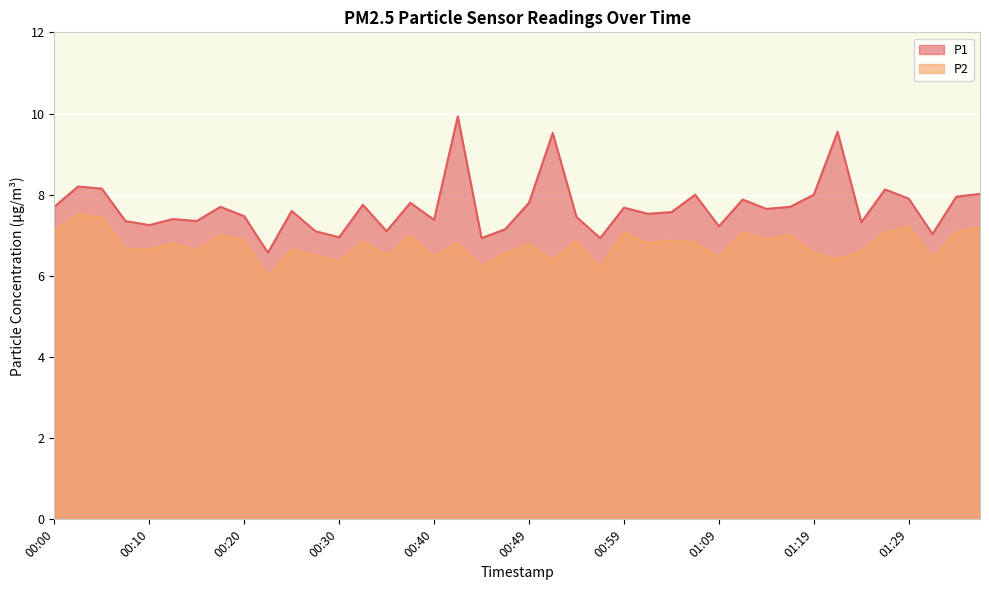

What is the label of the 12th point from the left?

00:27